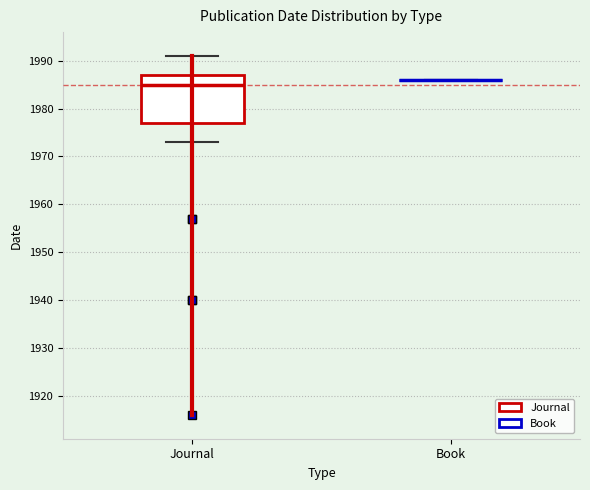

Where does the median line of the box for Journal sit on the y-axis? The values are not printed on the chart, so give them approximately, as read against the axis.

1985